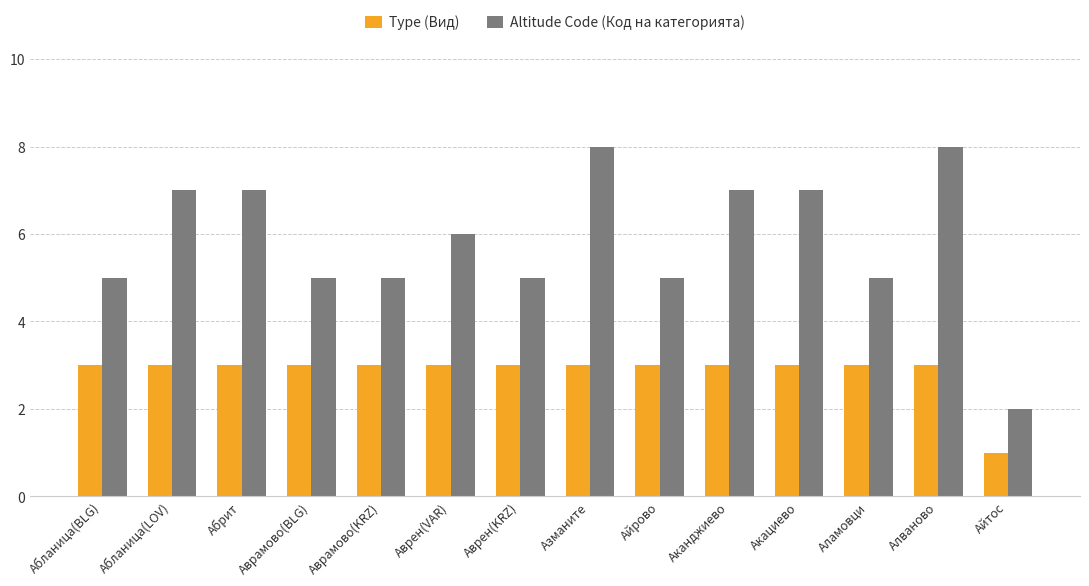

How many bars are there in total?

28